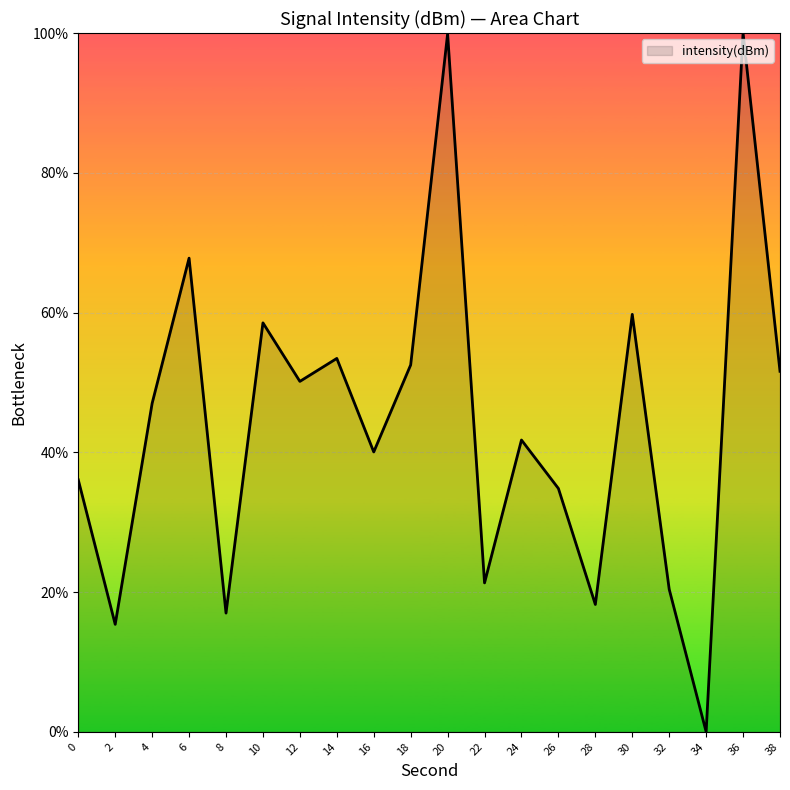

Where is the first local maximum?

6